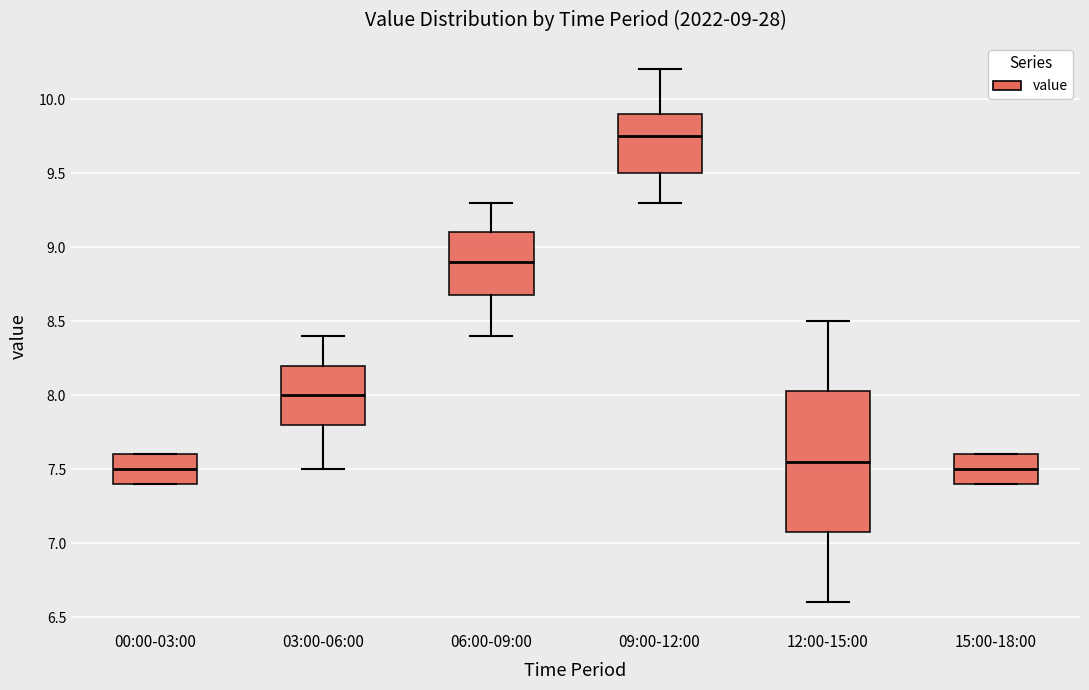

Which box's median line is the highest?

09:00-12:00